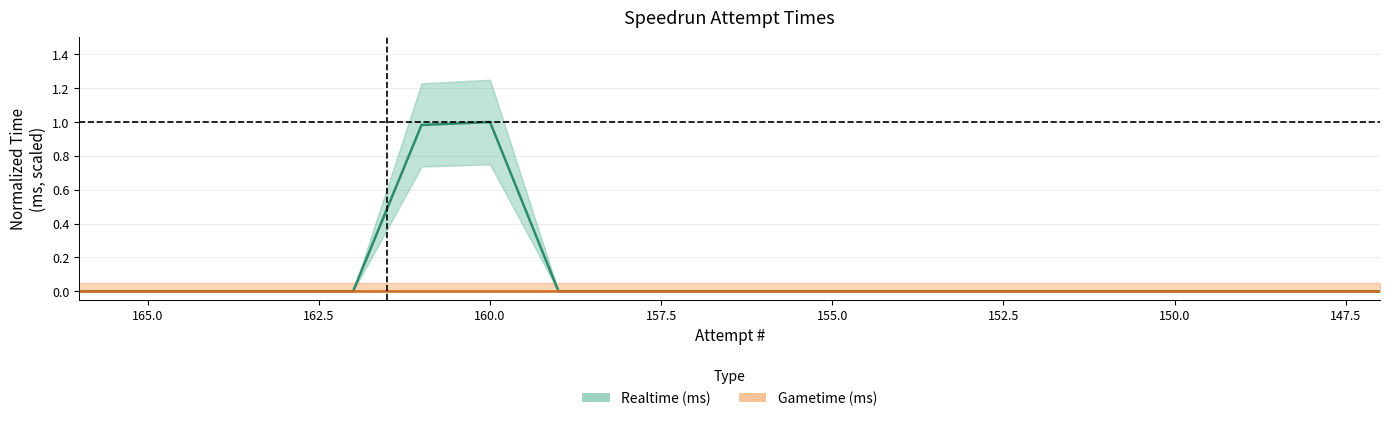

Which category has the highest value across all series?

160